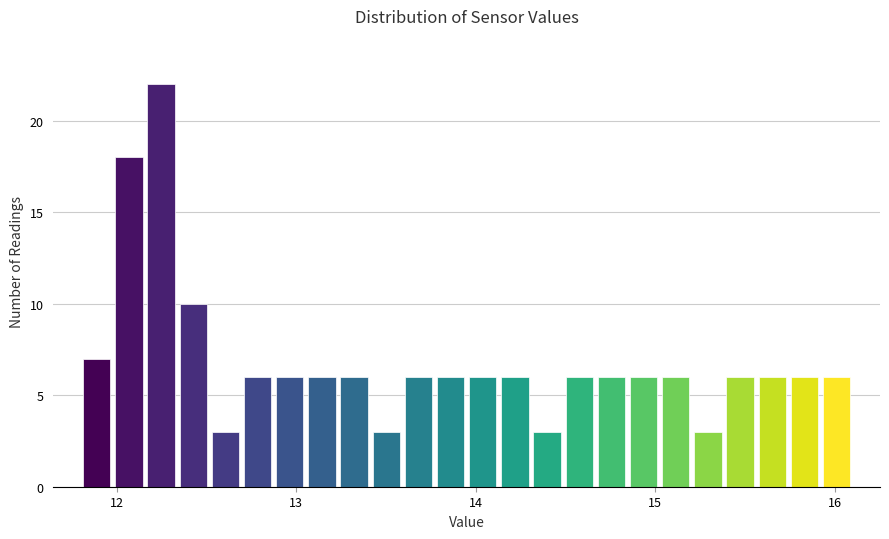

Read against the x-axis, roughly where is the centre of the tallest bar?

12.2